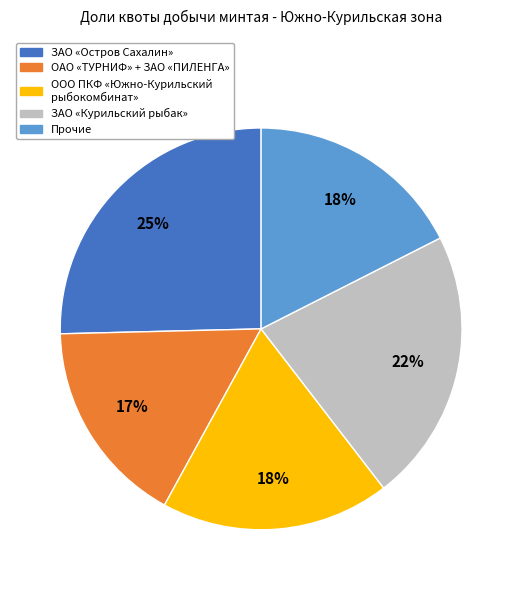

To the nearest percent, what is the average slice percentage?

20%